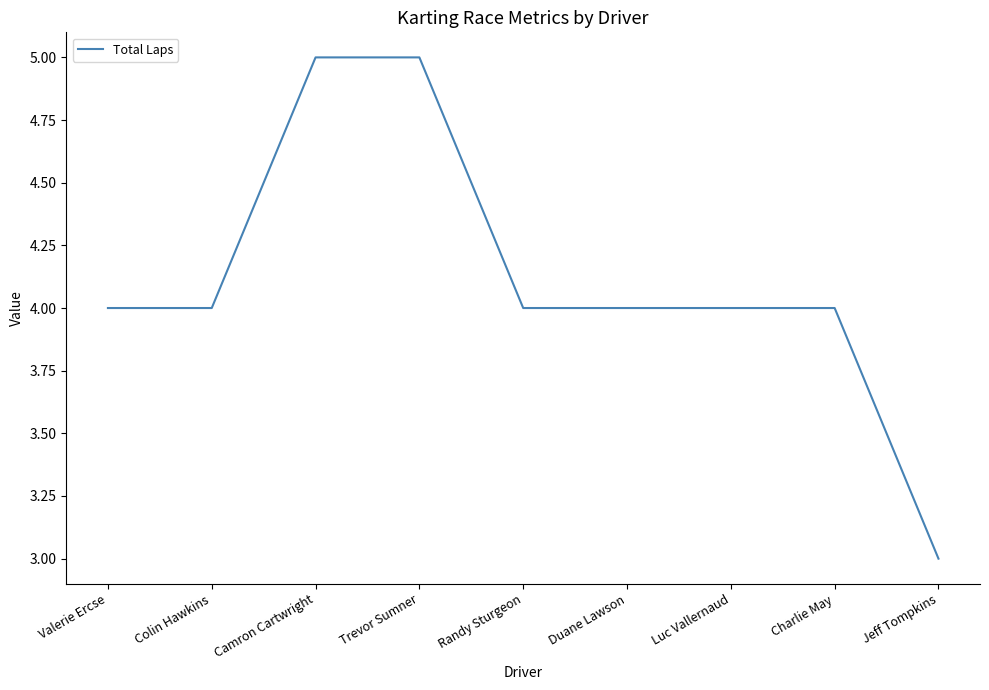

What is the change in value from Valerie Ercse to Camron Cartwright?

+1